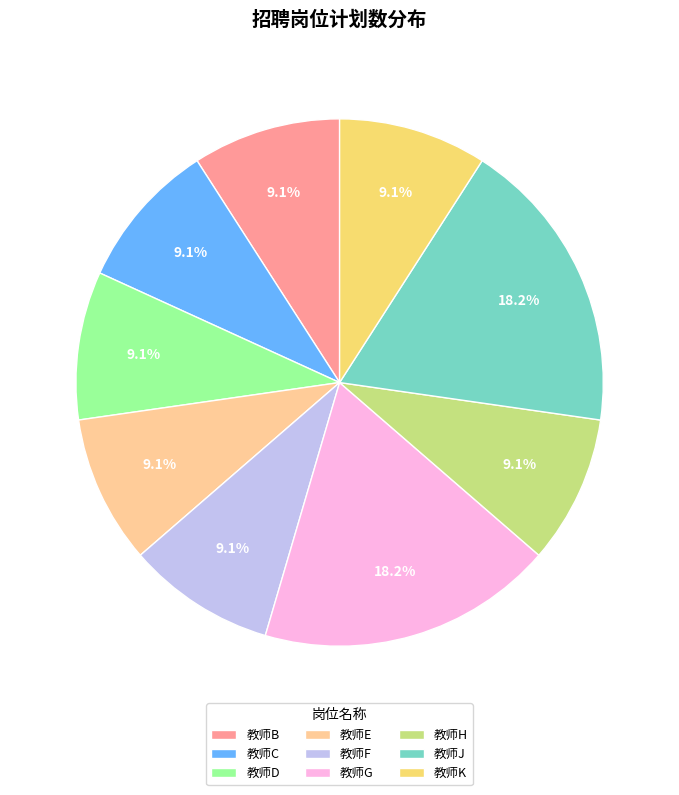

Is there a majority slice in this chart?

No